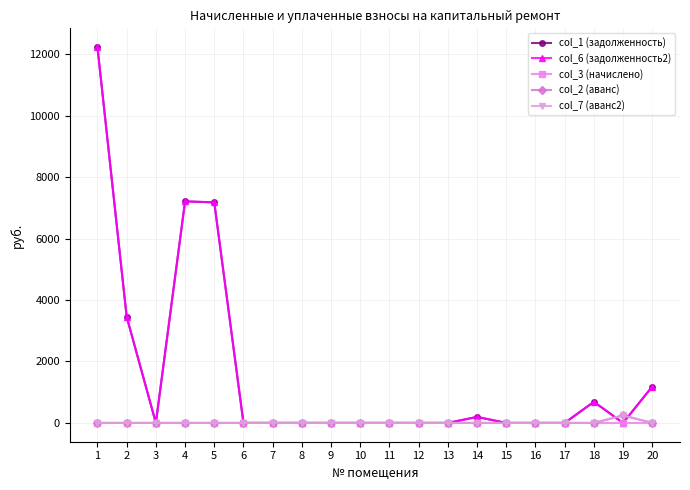

At which category does col_6 (задолженность2) reach its first local peak?

4